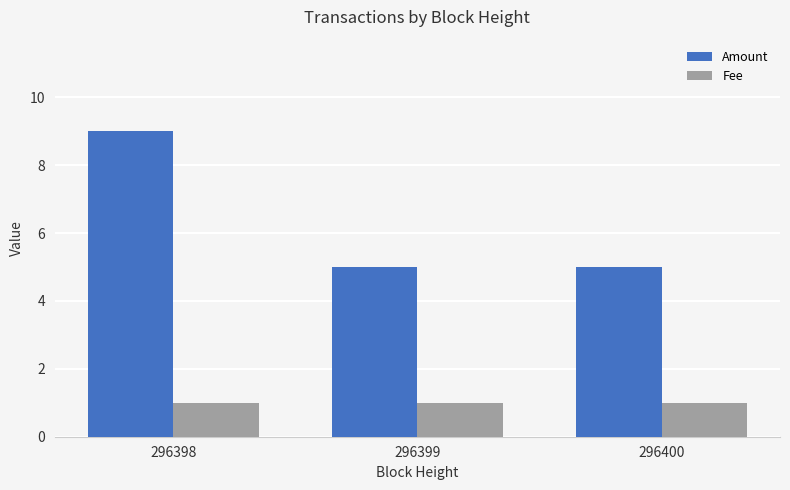

What is the maximum value shown in the chart?

9